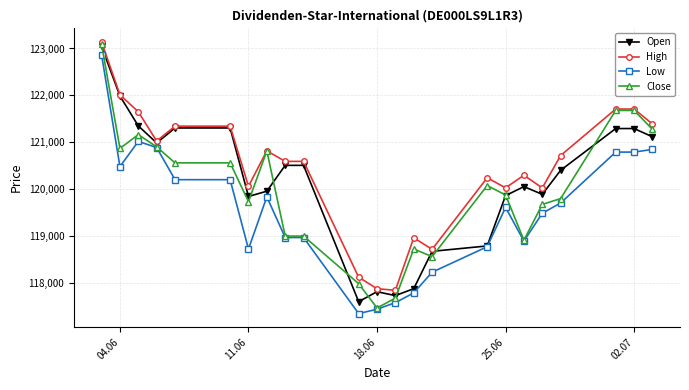

List the series in order of their overall mean, lowest first.

Low, Close, Open, High